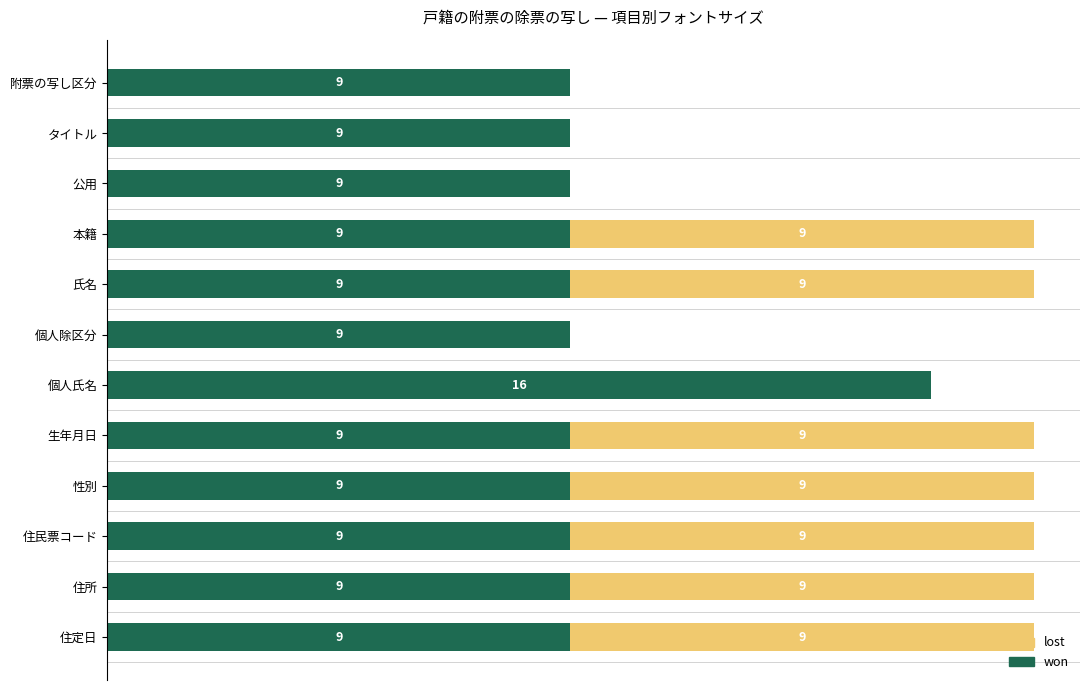

At which label does won reach its peak?

個人氏名